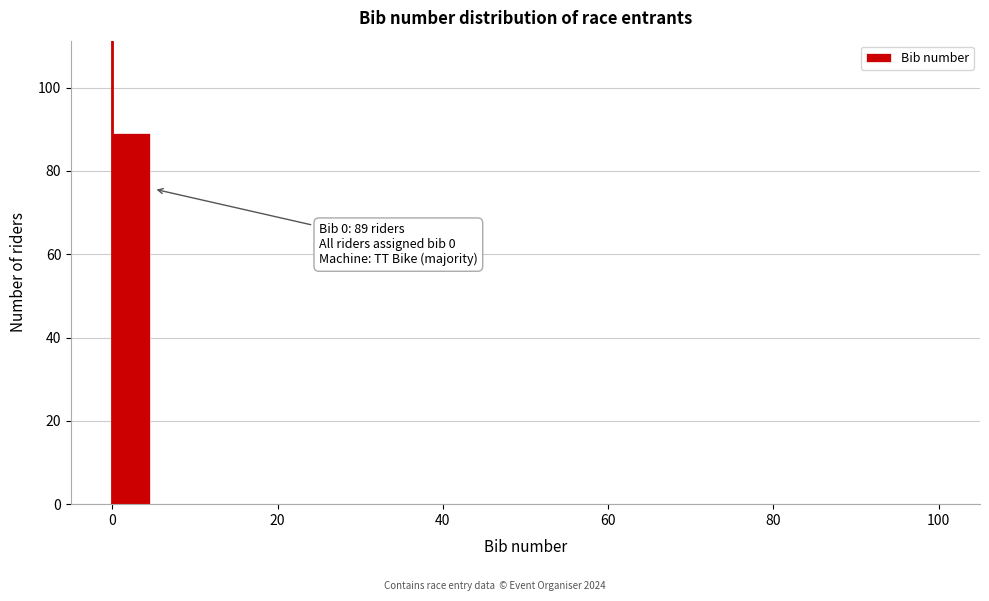

Read against the x-axis, roughly where is the centre of the tallest bar?

2